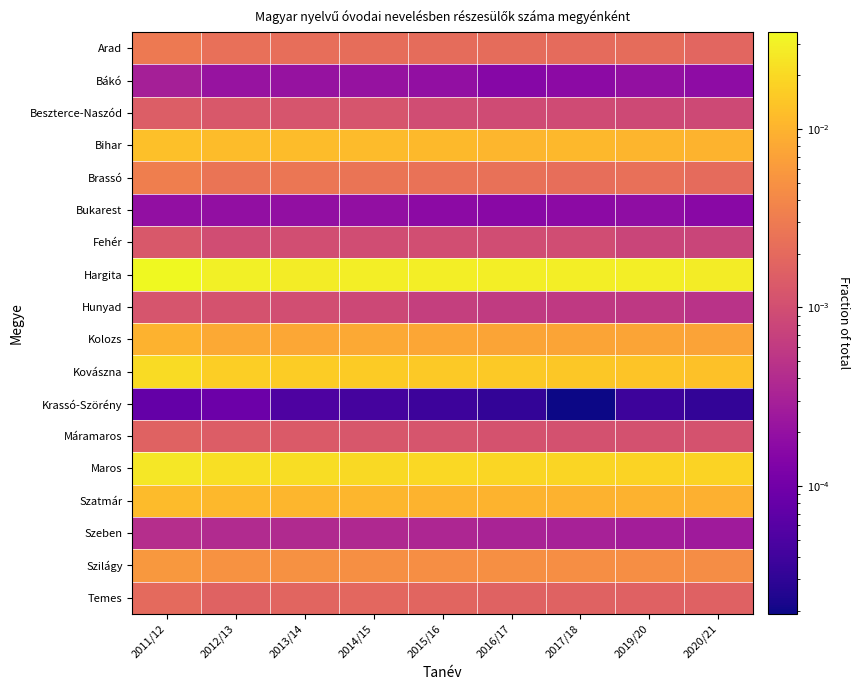

Rank the series by their maximum value, from highest to lowest.

Hargita, Maros, Kovászna, Bihar, Szatmár, Kolozs, Szilágy, Brassó, Arad, Temes, Máramaros, Beszterce-Naszód, Fehér, Hunyad, Szeben, Bákó, Bukarest, Krassó-Szörény